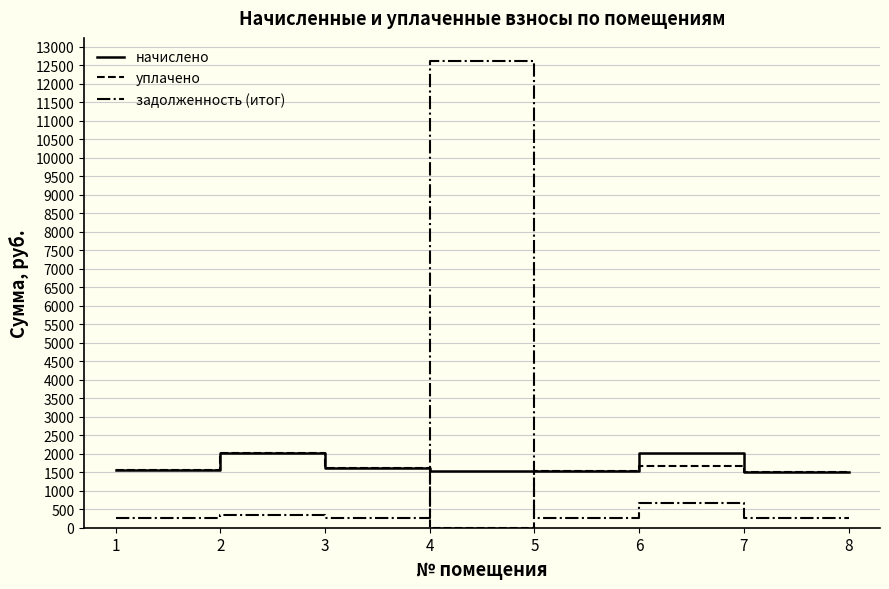

What is the greatest value displayed?

12605.7